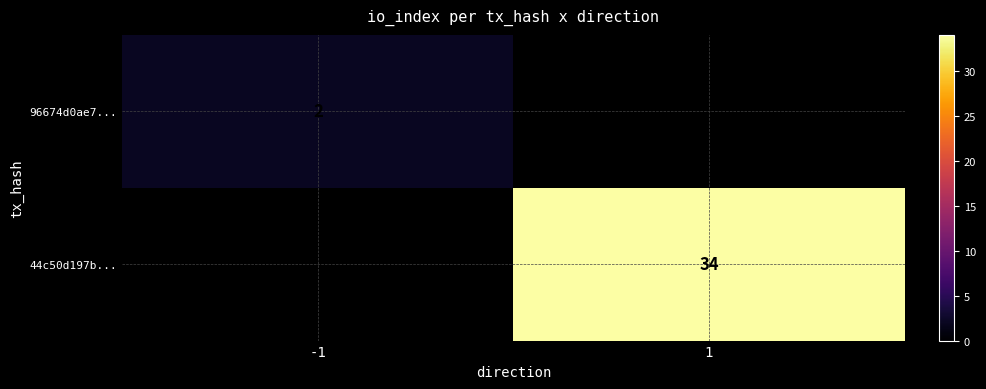

At which category is the sum across all series the highest?

1